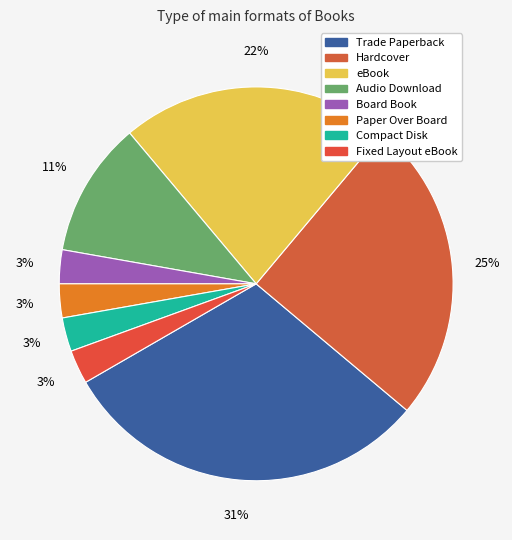

How many slices are in this pie chart?

8